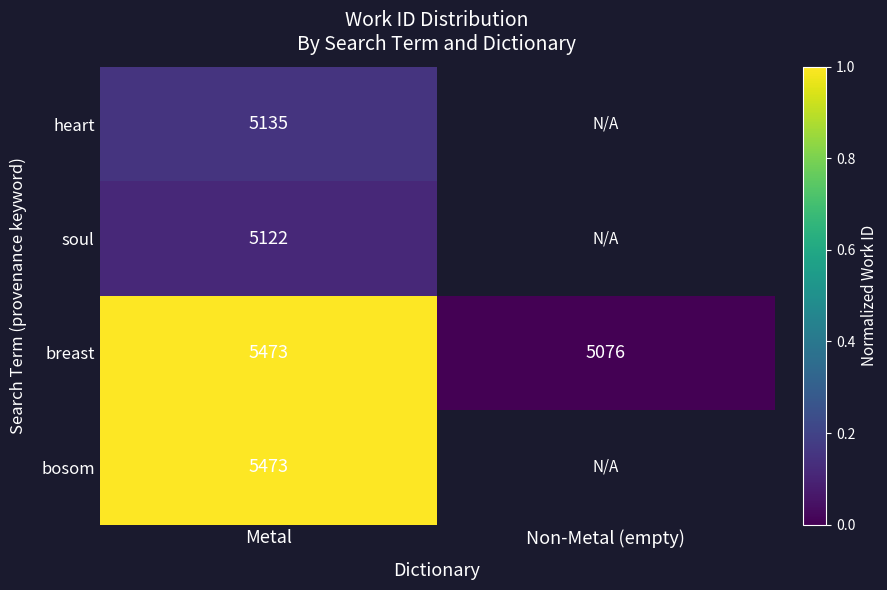

Is the value of soul at Metal greater than the value of heart at Metal?

No